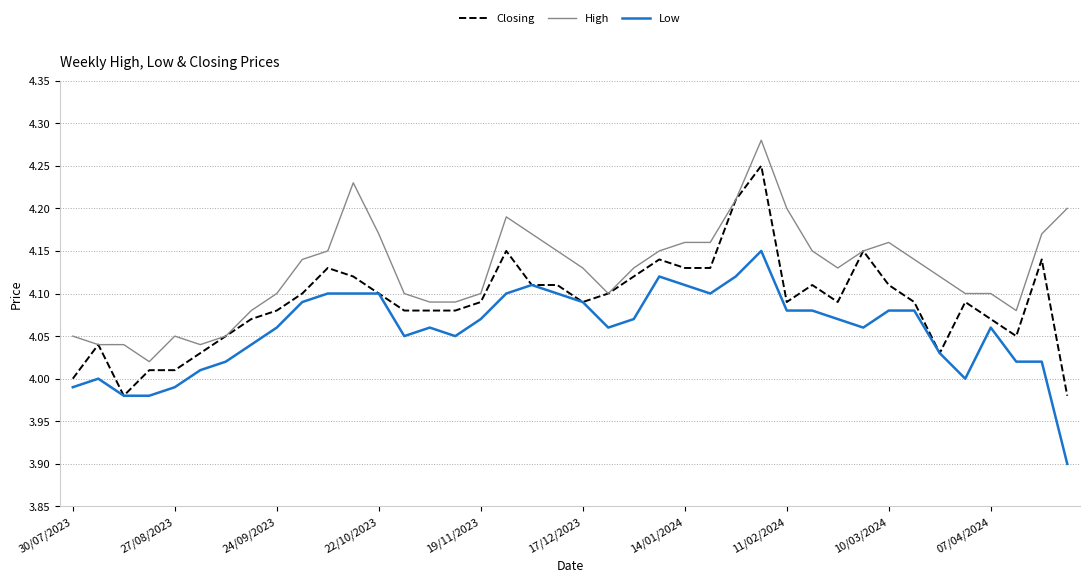

Which series has the widest spread of values?

Closing